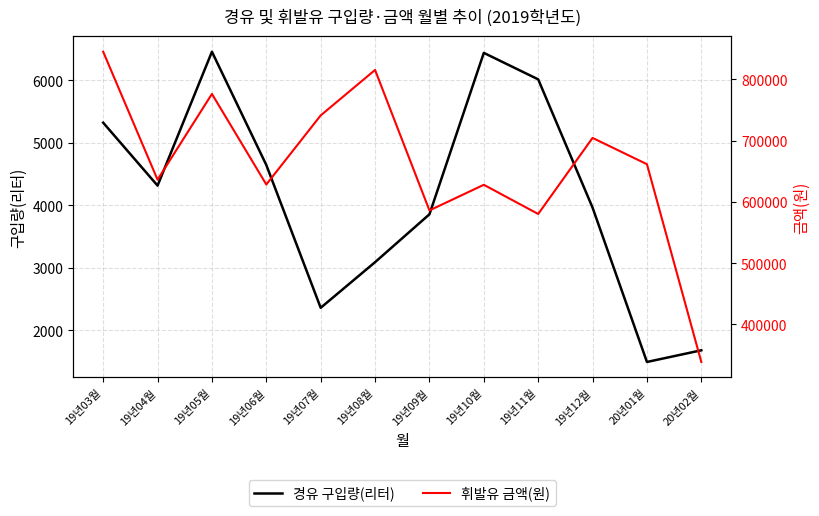

Where is 휘발유 금액(원) nearest to the value 591850?

19년09월